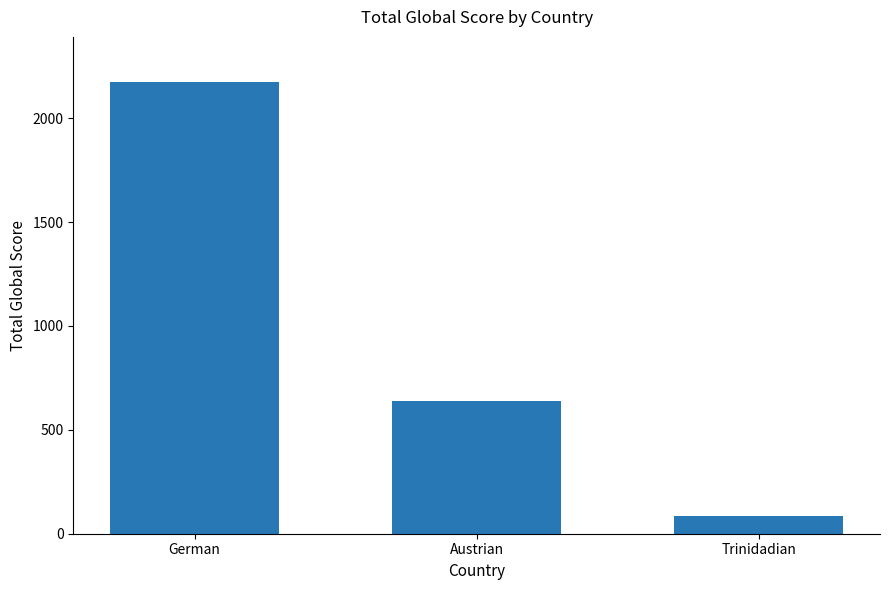

The chart shows a value of 3466 at German. True or false?

False